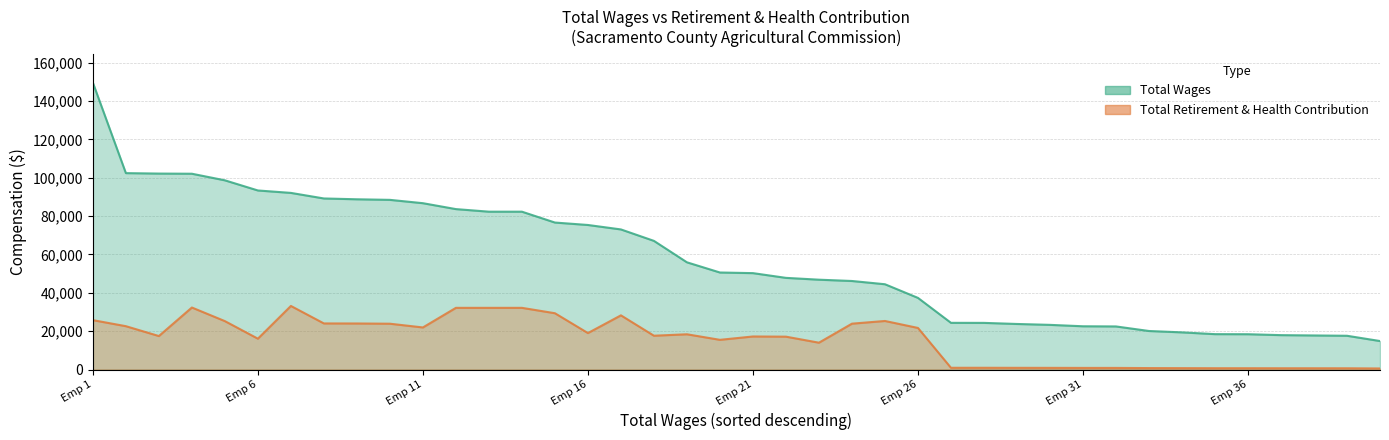

Which series changed the most between 28 and 38?

Total Wages